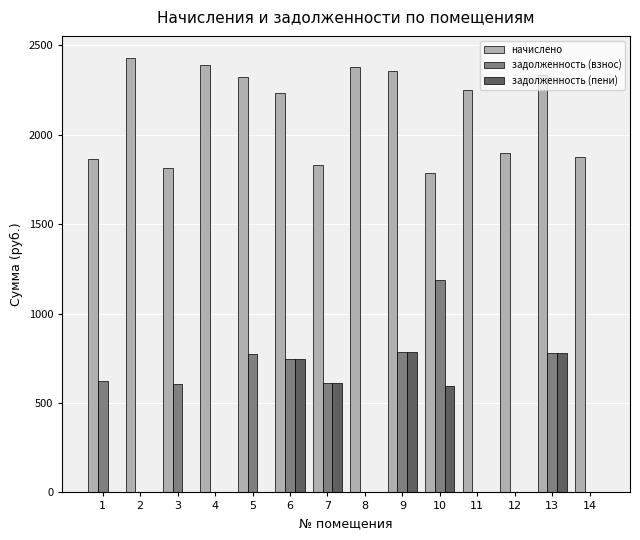

The value of задолженность (пени) at 10 is 595.1. True or false?

True